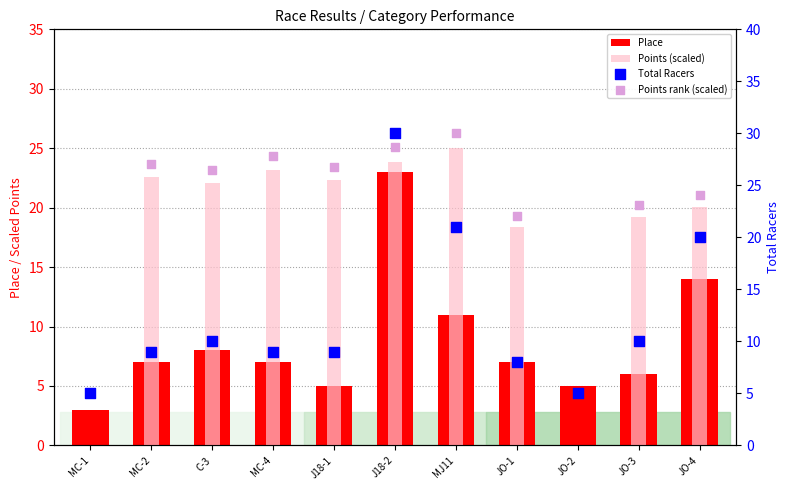

What are all the series names shown in the legend?

Place, Points (scaled), Total Racers, Points rank (scaled)